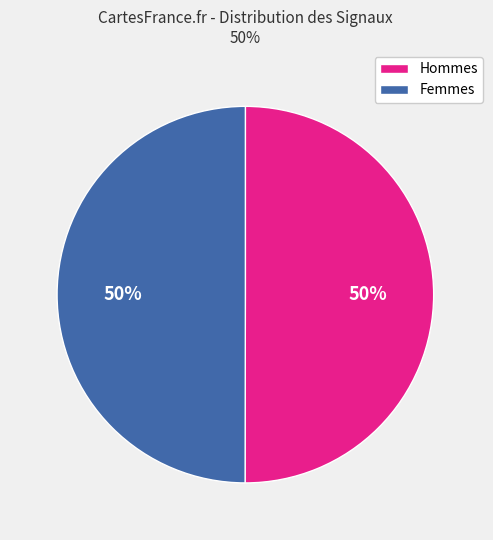

To the nearest percent, what percentage of the pie is Femmes?

50%